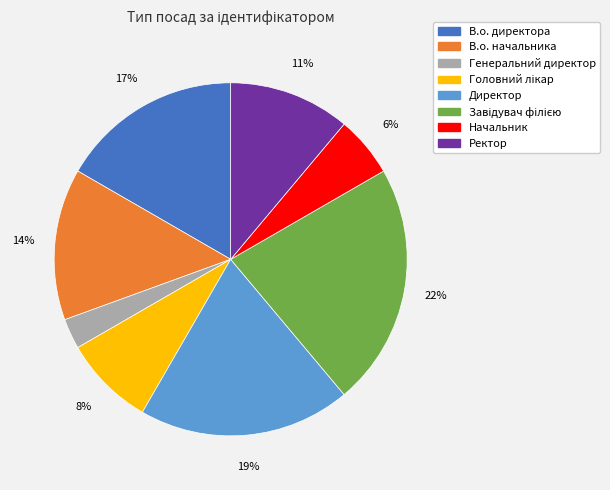

Is there any slice that represents more than half of the pie?

No